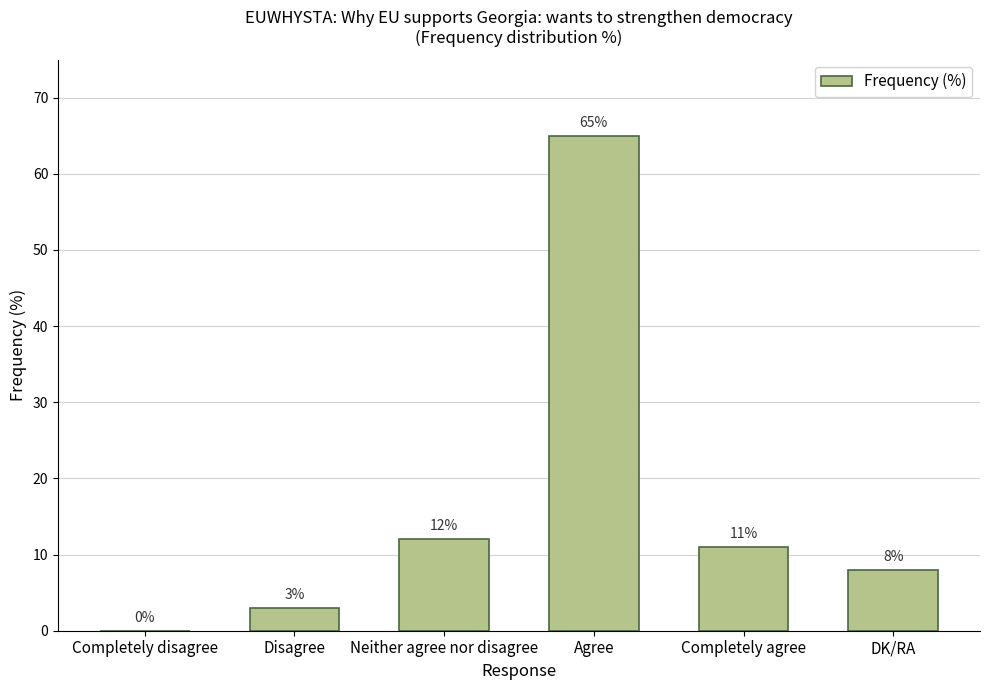

What is the approximate value at DK/RA?

8